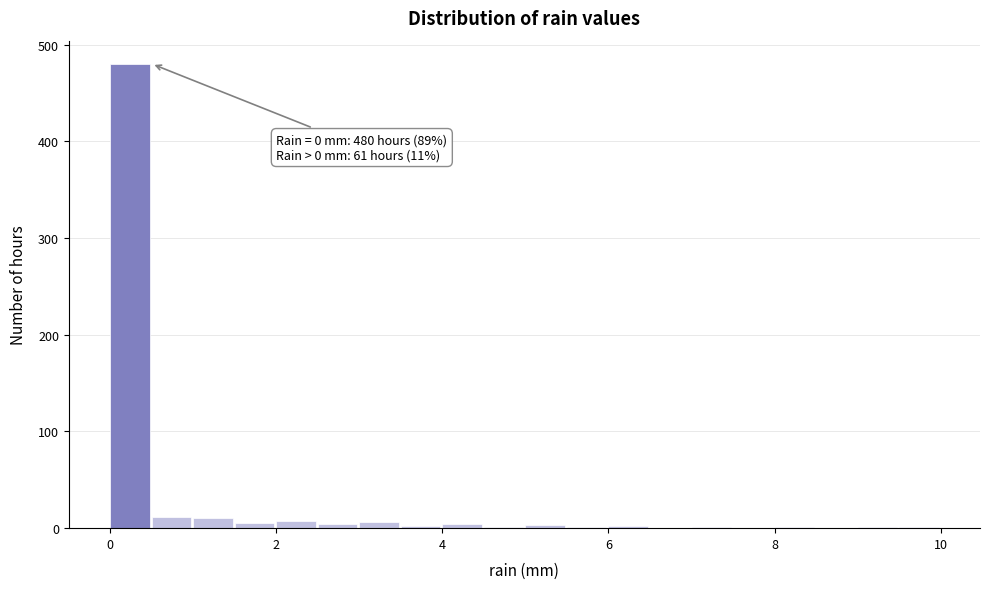

Around what value on the x-axis is the tallest bar? Give the approximate position of its centre, as read against the axis.

0.2